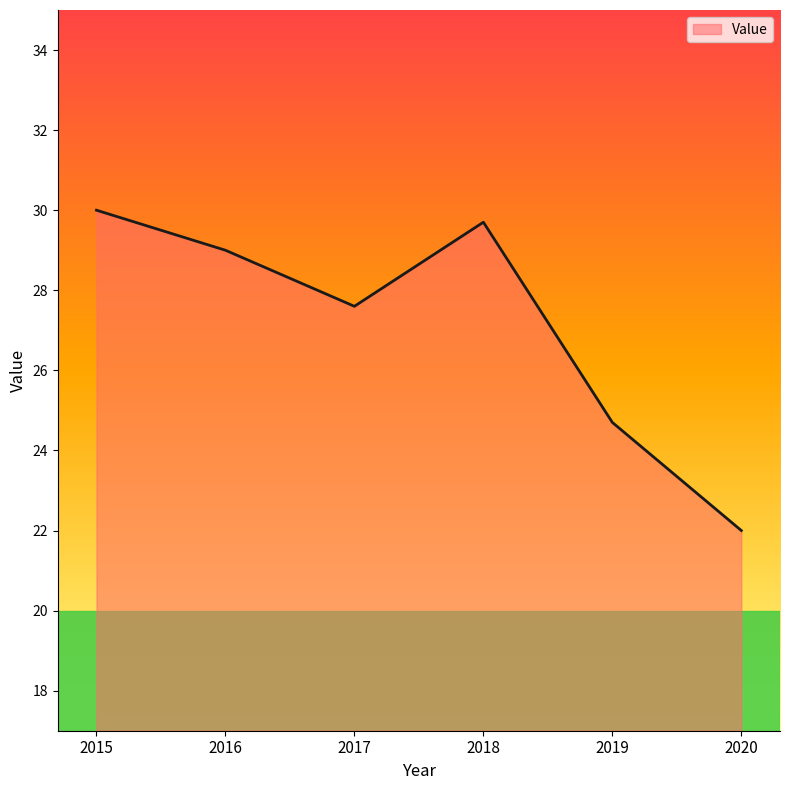

Reading left to right, what are all the values shown in this chart?

30.0	29.0	27.6	29.7	24.7	22.0